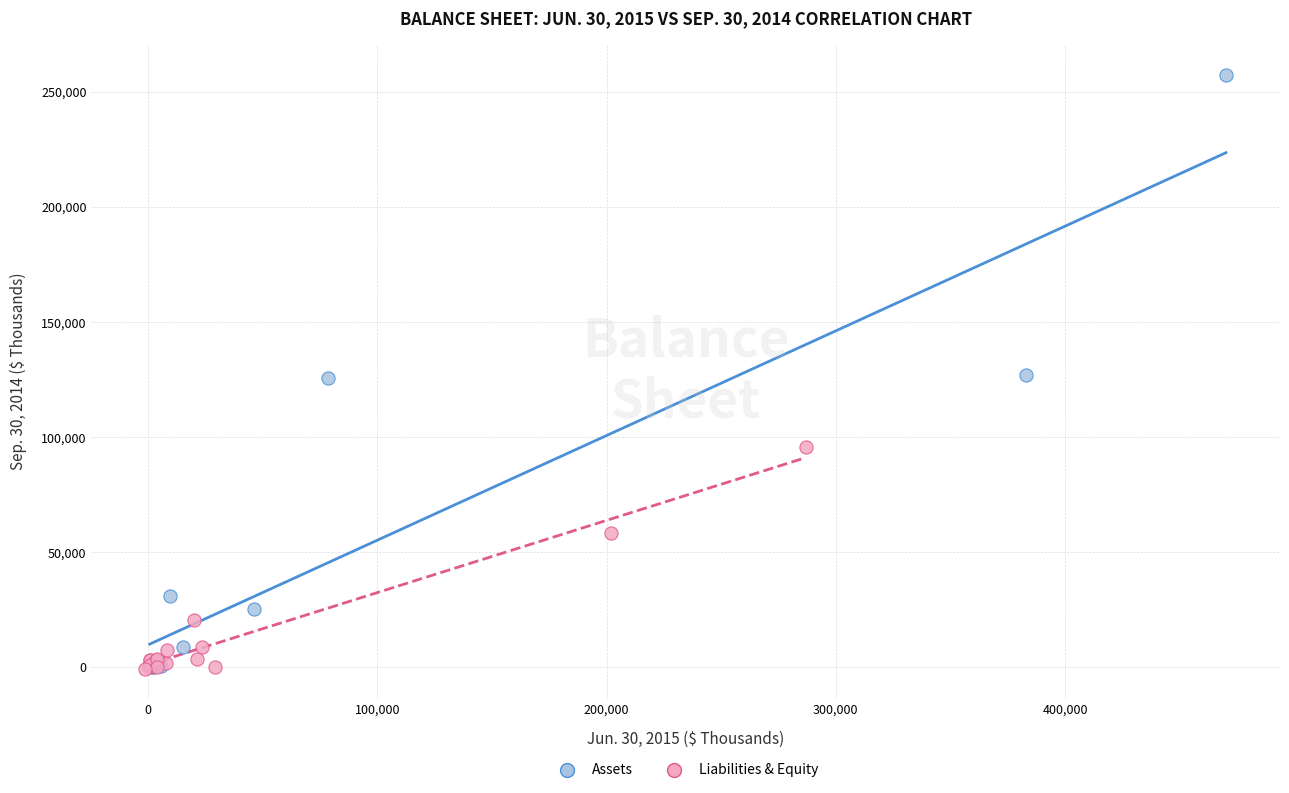

Which series contains the highest Y value?

Assets